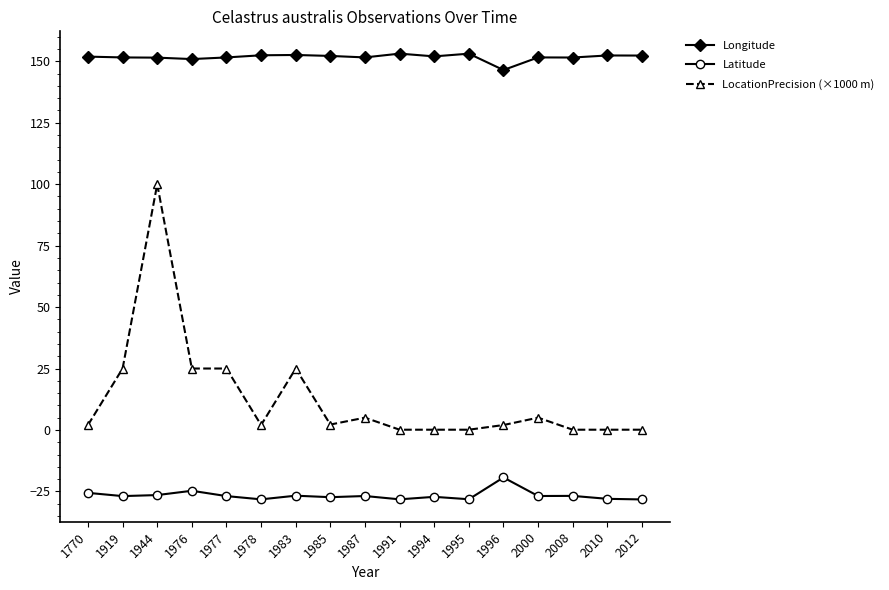

Which series changed the most between 1944 and 1976?

LocationPrecision (×1000 m)